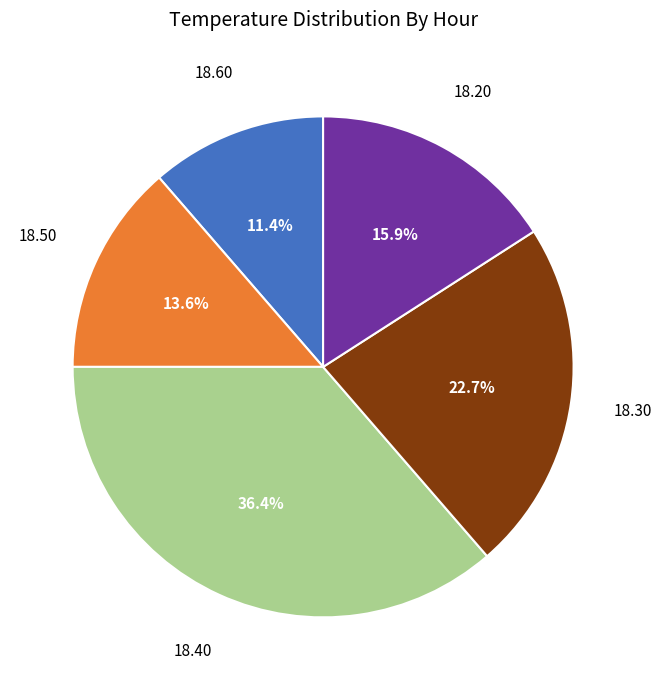

How many segments does this pie chart have?

5